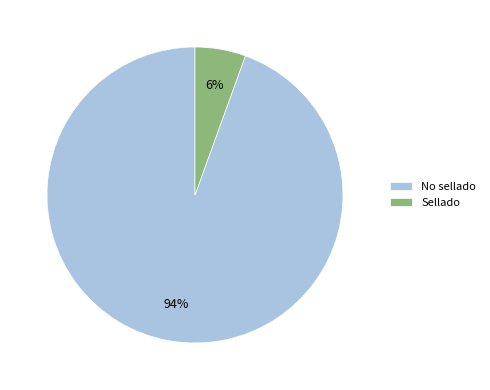

To the nearest percent, what is the combined percentage of Sellado and No sellado?

100%